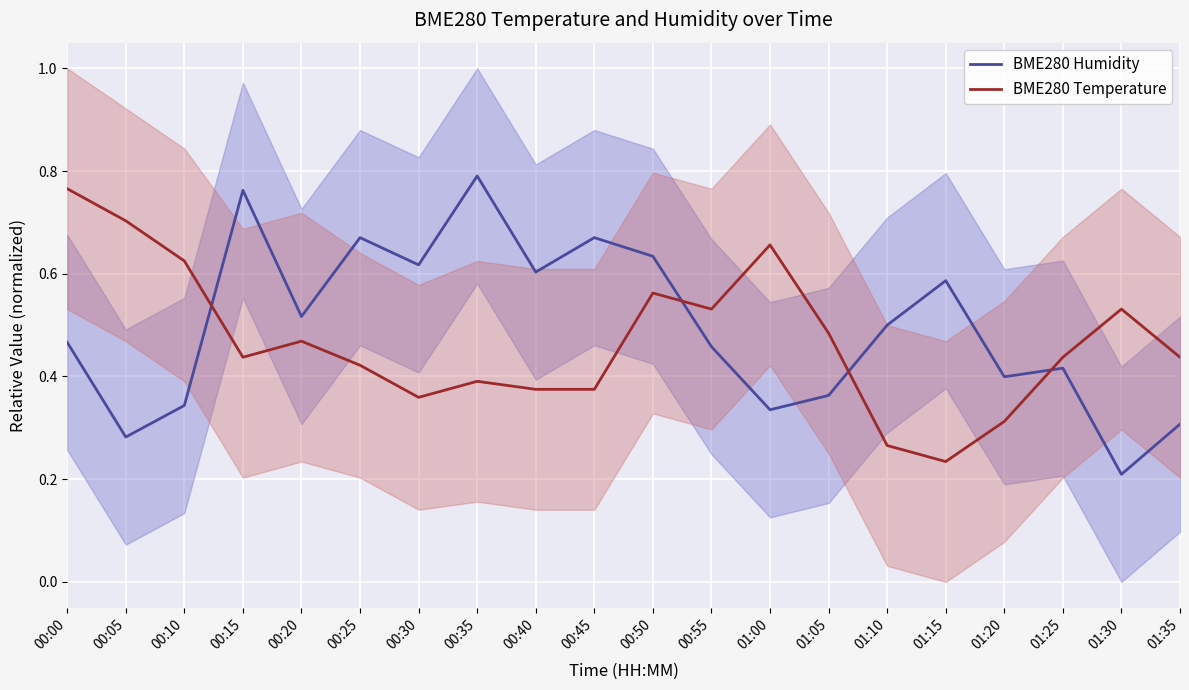

How many distinct data groups are displayed?

2